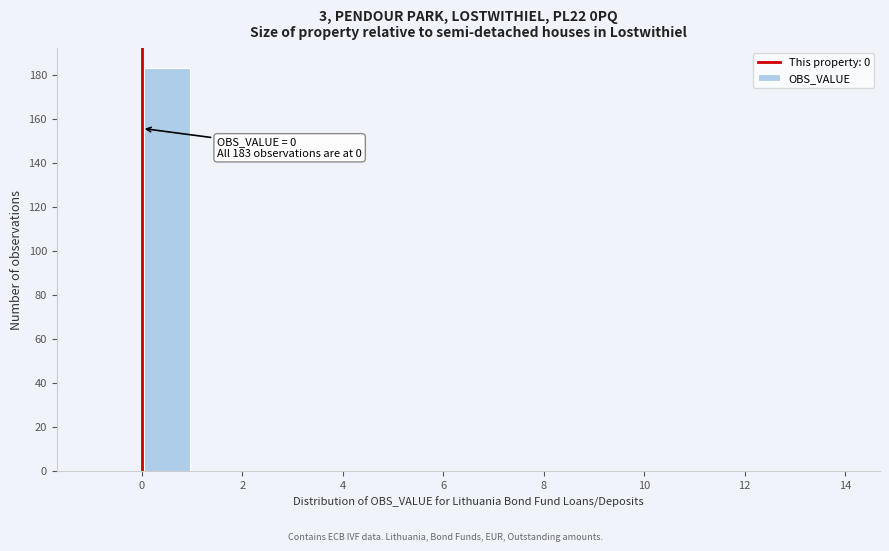

Which range on the x-axis has the tallest bar?

0 to 1